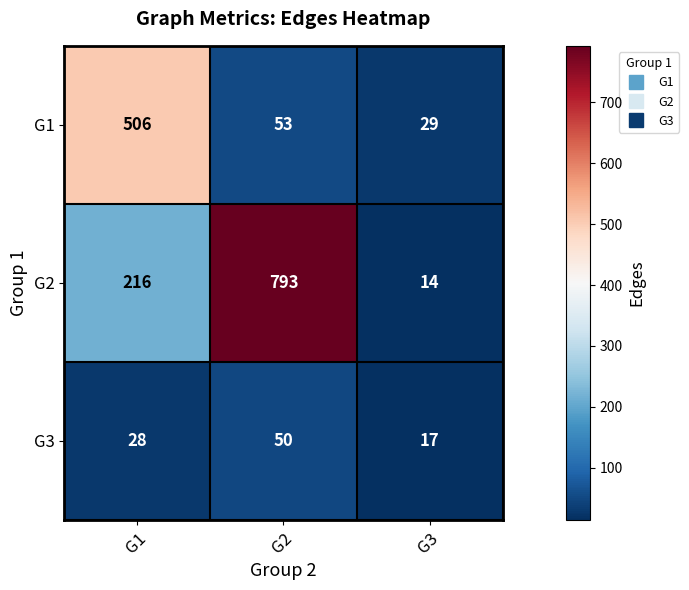

The value of G1 at G1 is 506. True or false?

True